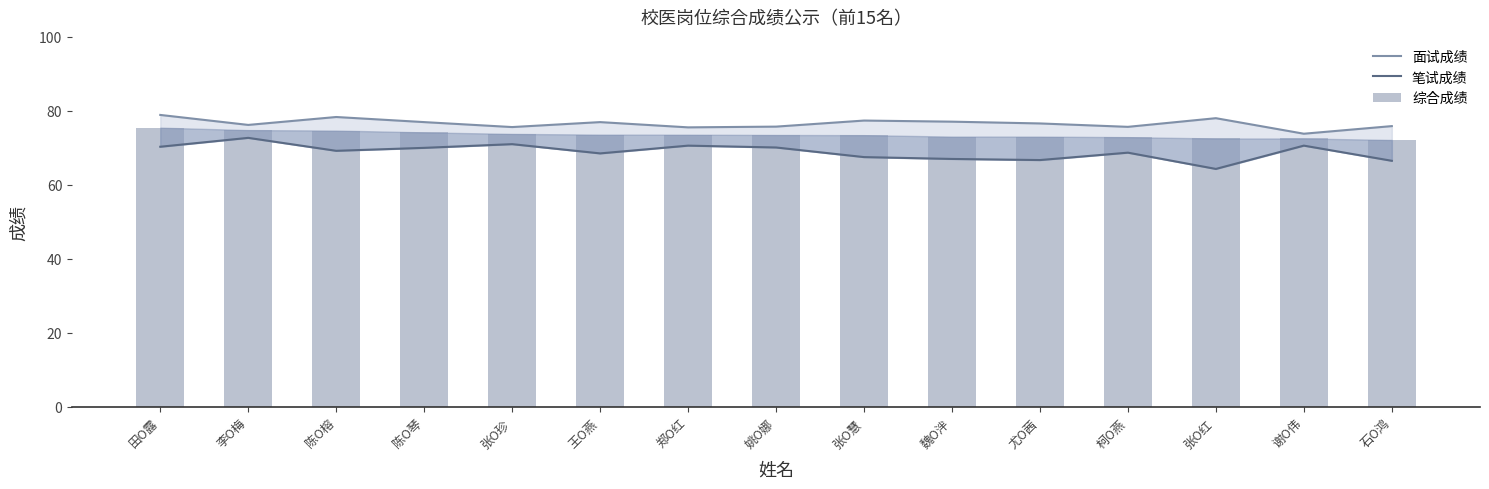

What are all the series names shown in the legend?

面试成绩, 笔试成绩, 综合成绩